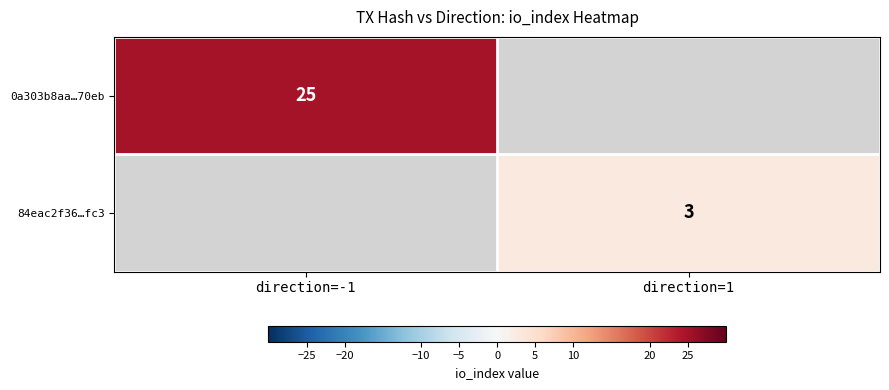

The value of 84eac2f36…fc3 at direction=1 is 2. True or false?

False